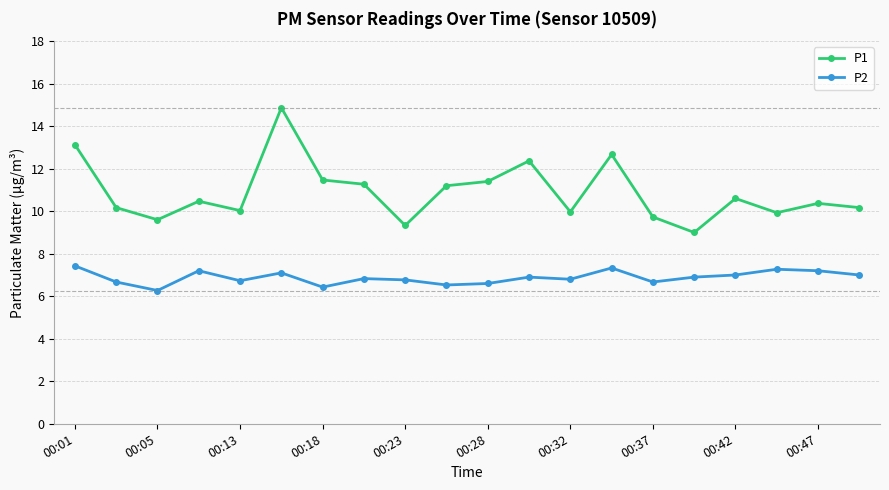

What is the difference between the maximum and minimum values in the P1 series?

5.9